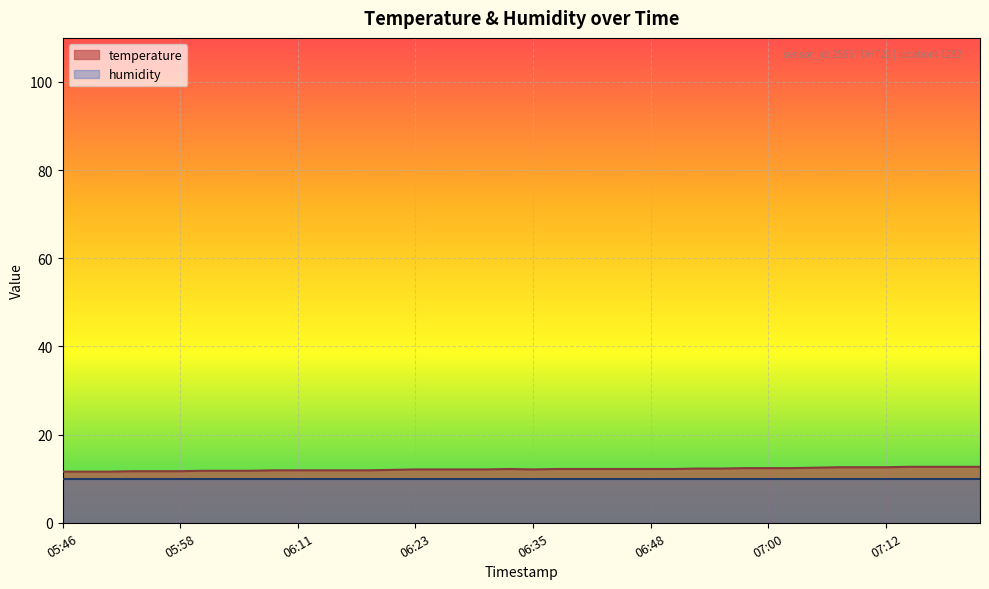

What is the change in value from 06:38 to 07:17?

+0.5